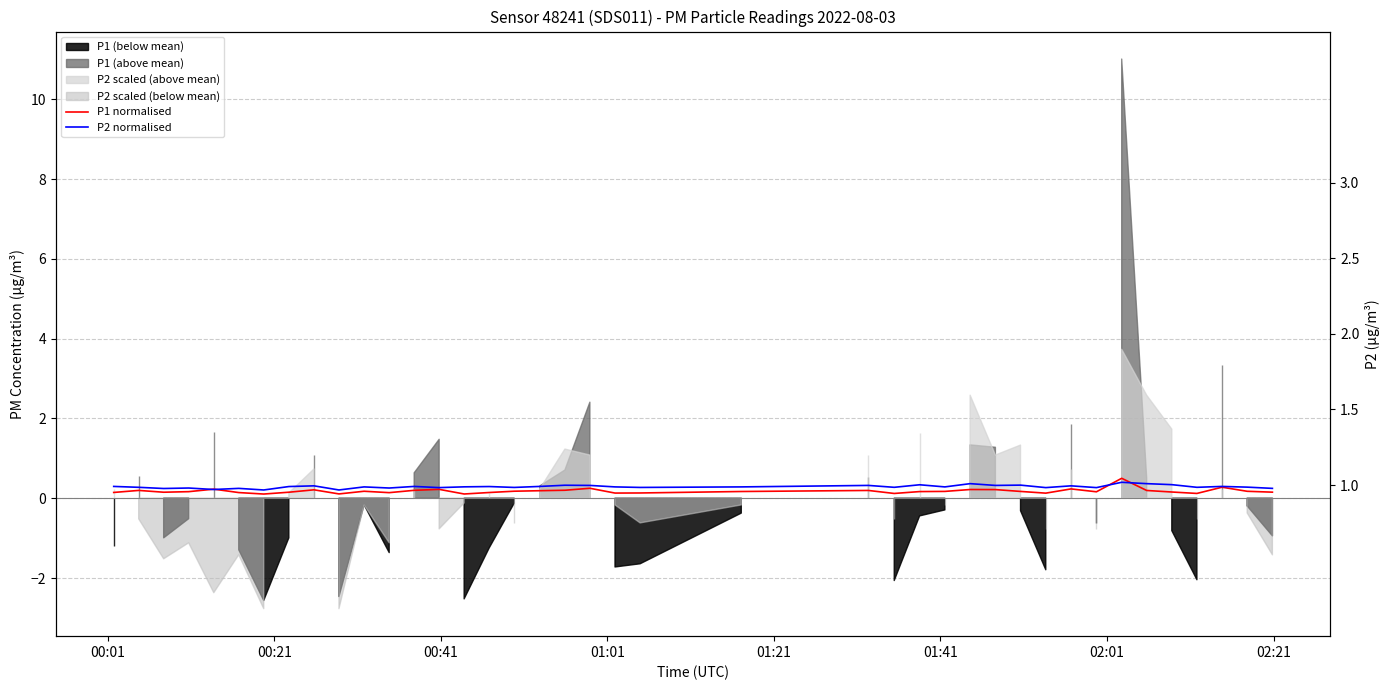

How many times do P2 normalised and P1 normalised cross each other?

4